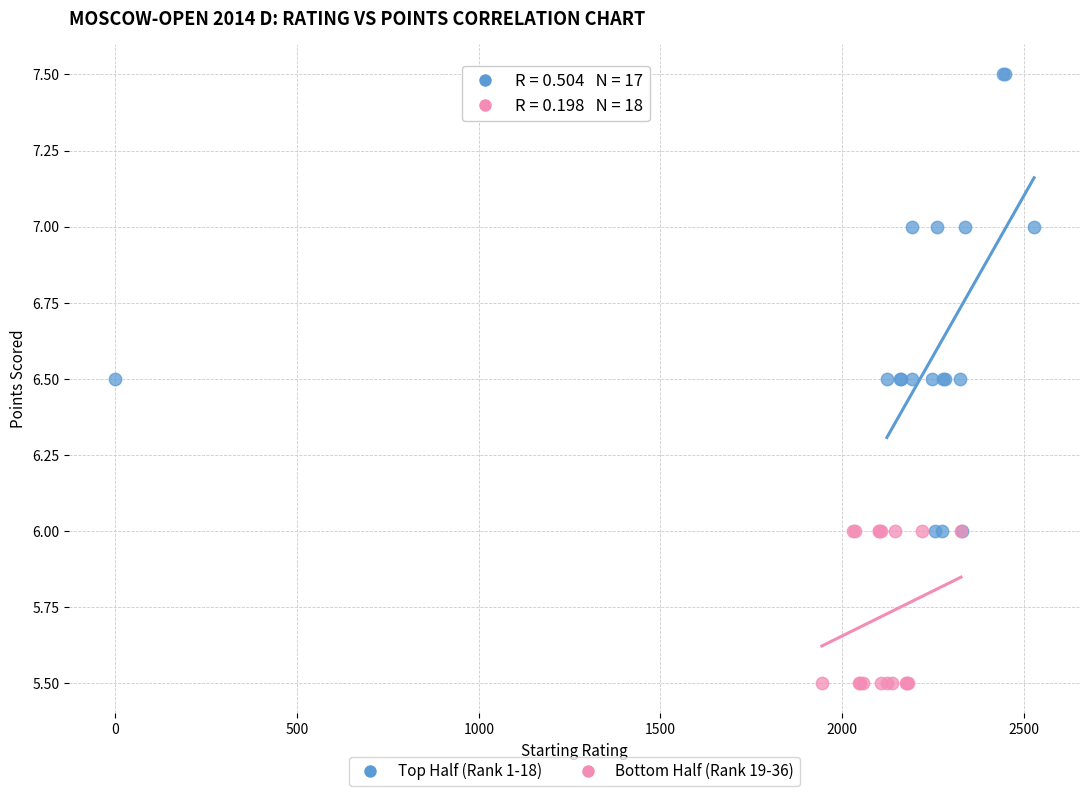

Which series has the largest Y range (max minus min)?

Top Half (Rank 1-18)